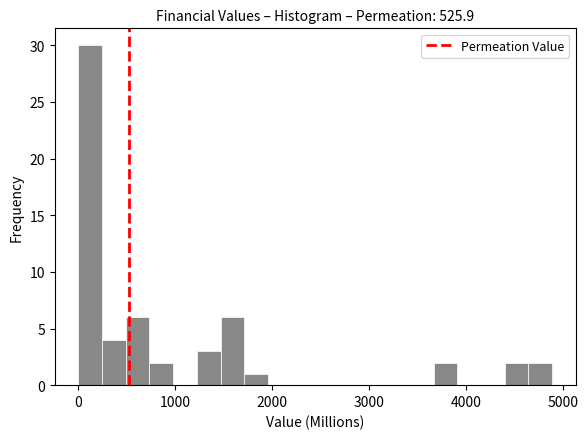

Read against the x-axis, roughly where is the centre of the tallest bar?

100